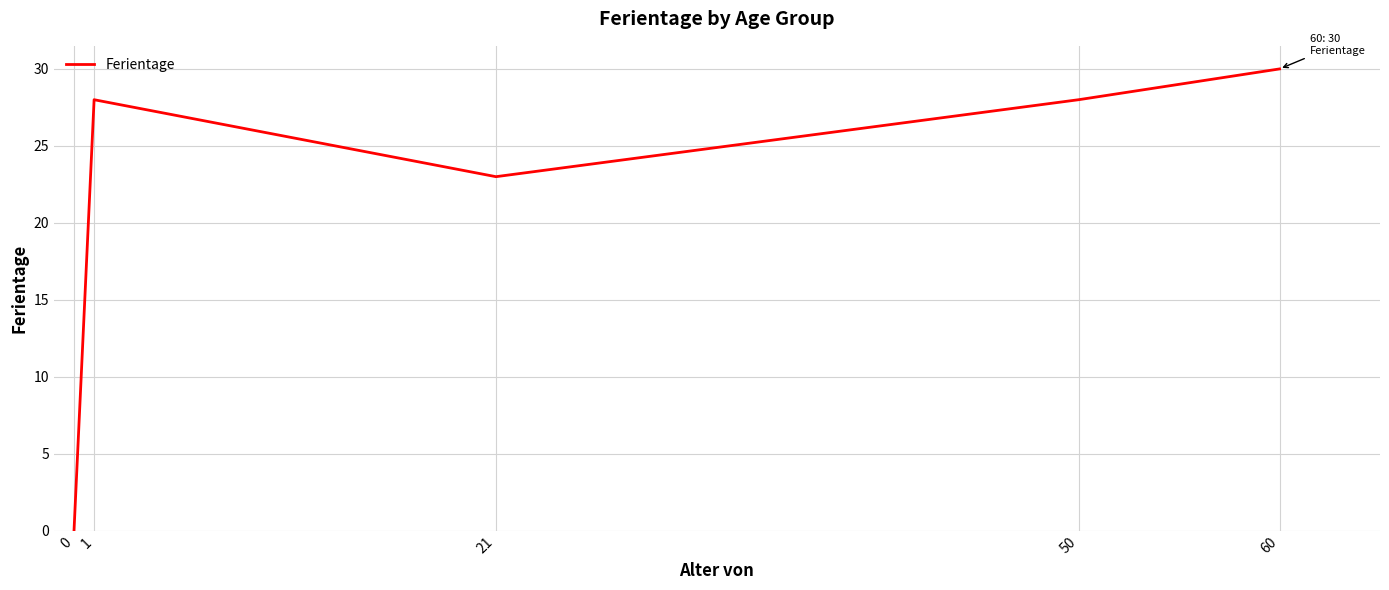

What is the change in value from 1 to 60?

+2